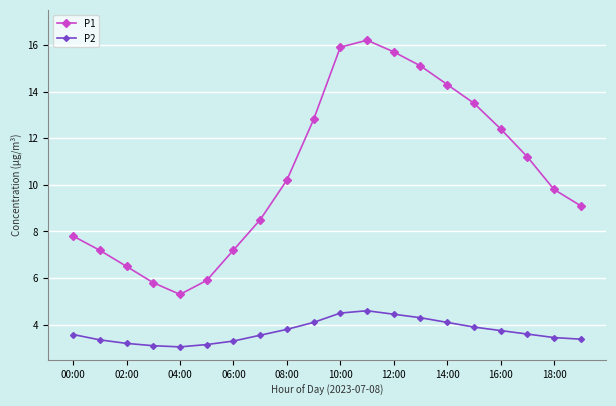

What is the greatest value displayed?

16.2